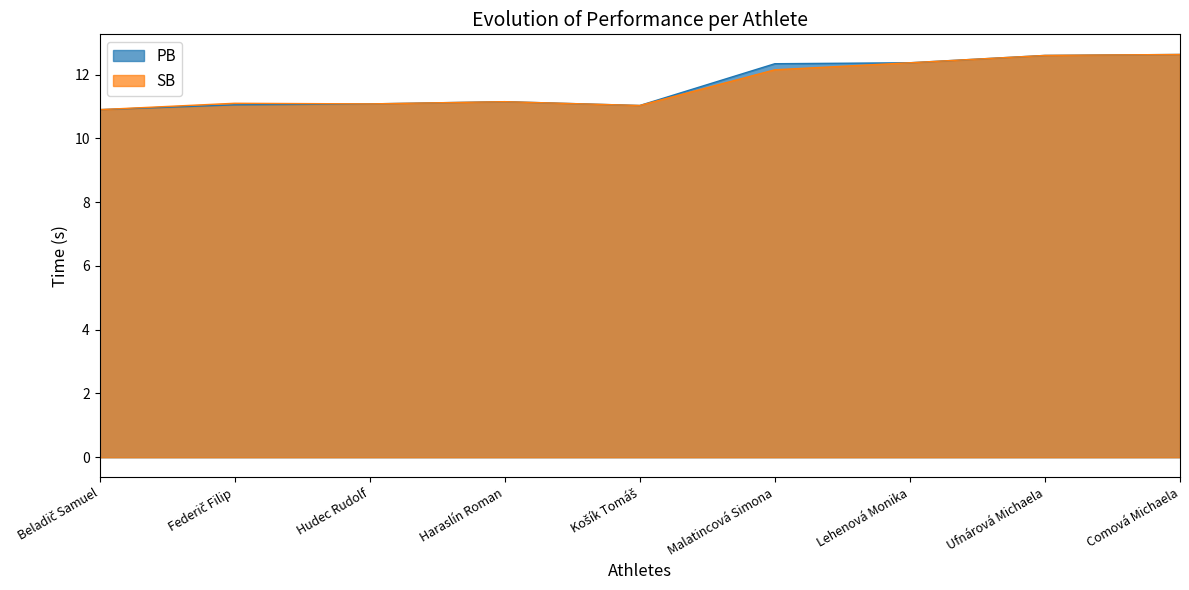

Read the SB value at Beladič Samuel.

10.9